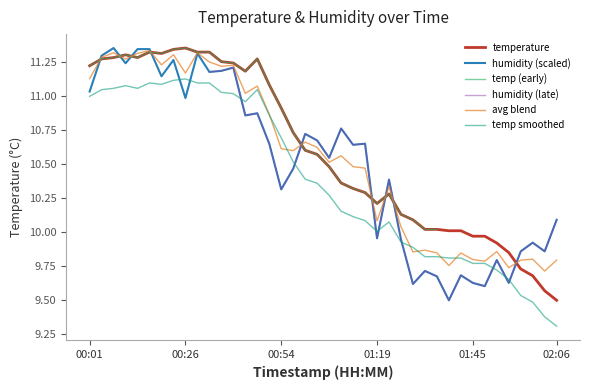

What is the lowest value of the temp smoothed series?

9.3